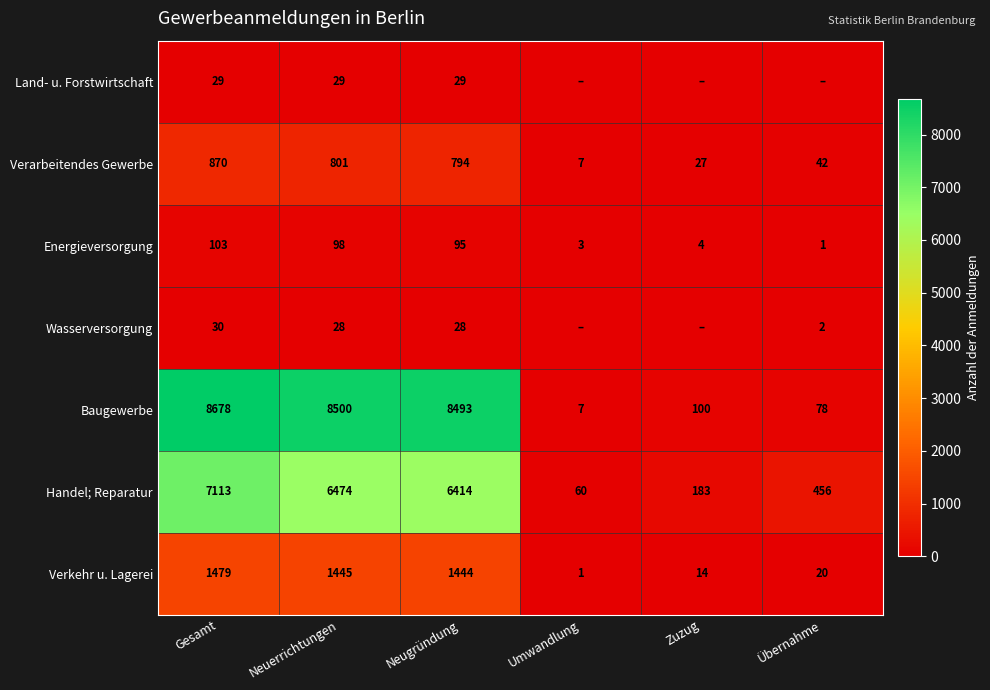

Is the value of Baugewerbe at Neuerrichtungen greater than the value of Handel; Reparatur at Zuzug?

Yes